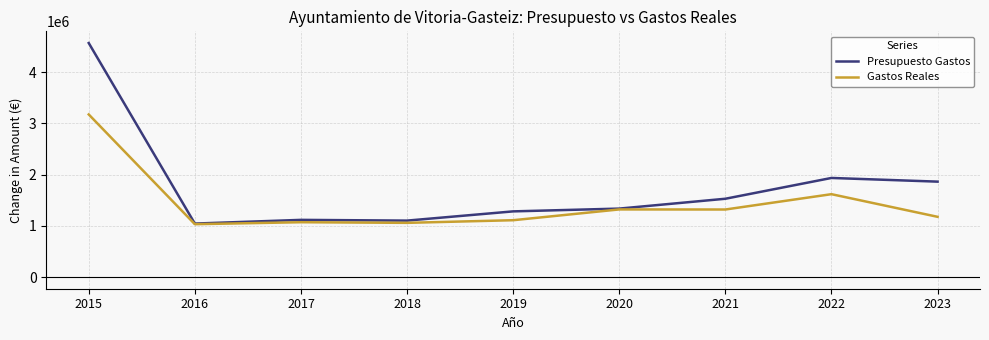

What is the greatest value displayed?

4568678.1